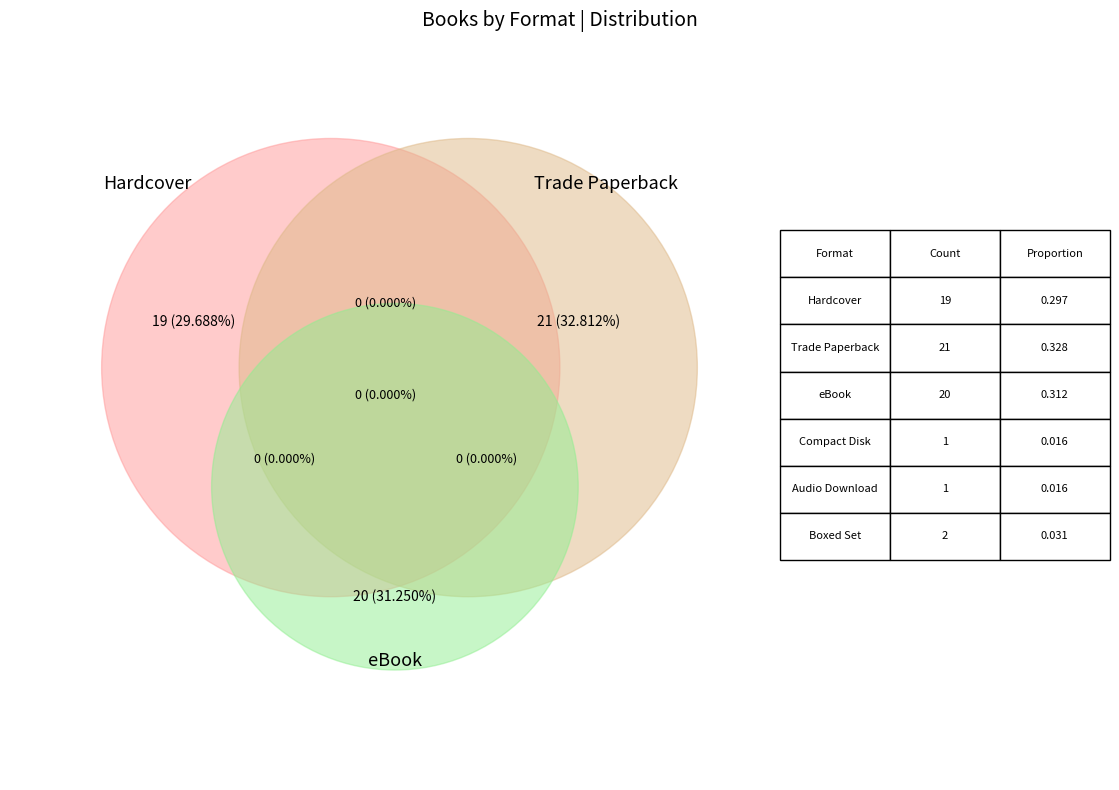

To the nearest percent, what is the difference between the Boxed Set and eBook slice percentages?

28%